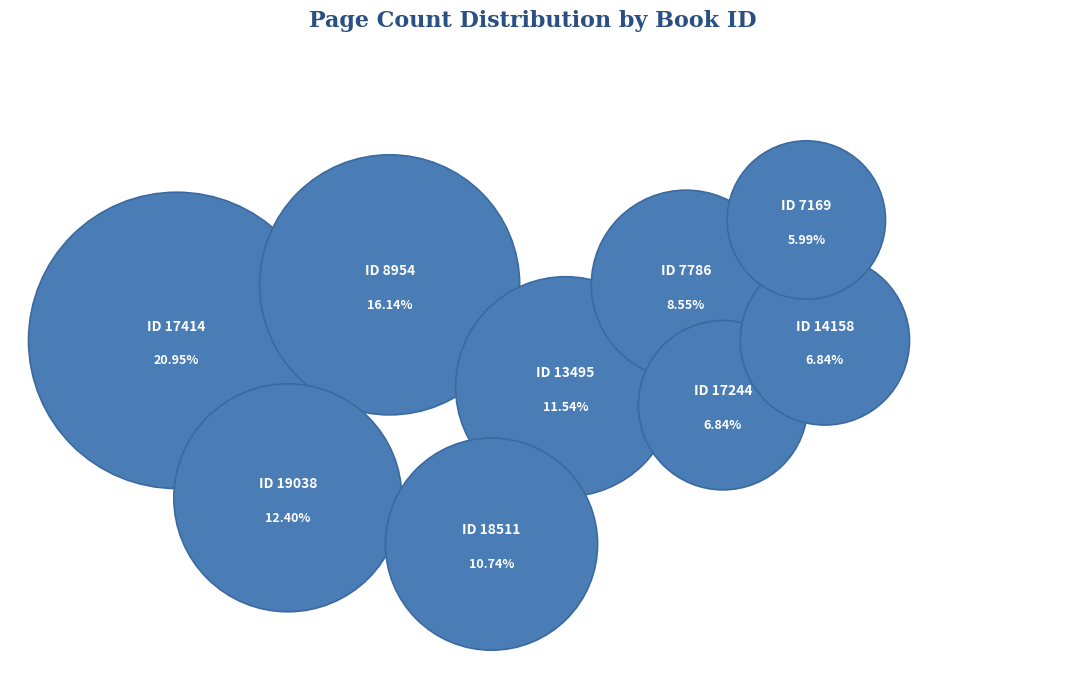

What portion of the pie excludes 17414?

79.0%